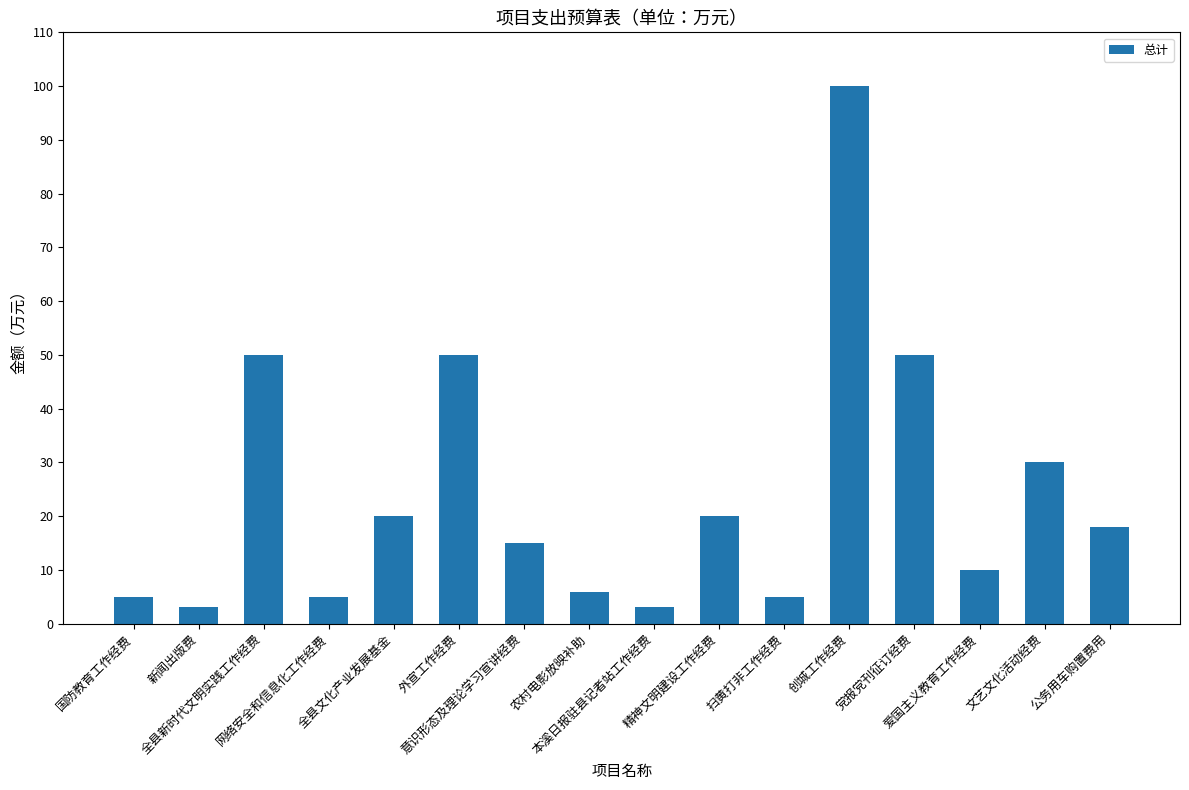

What is the difference between the maximum and minimum values?

97.0